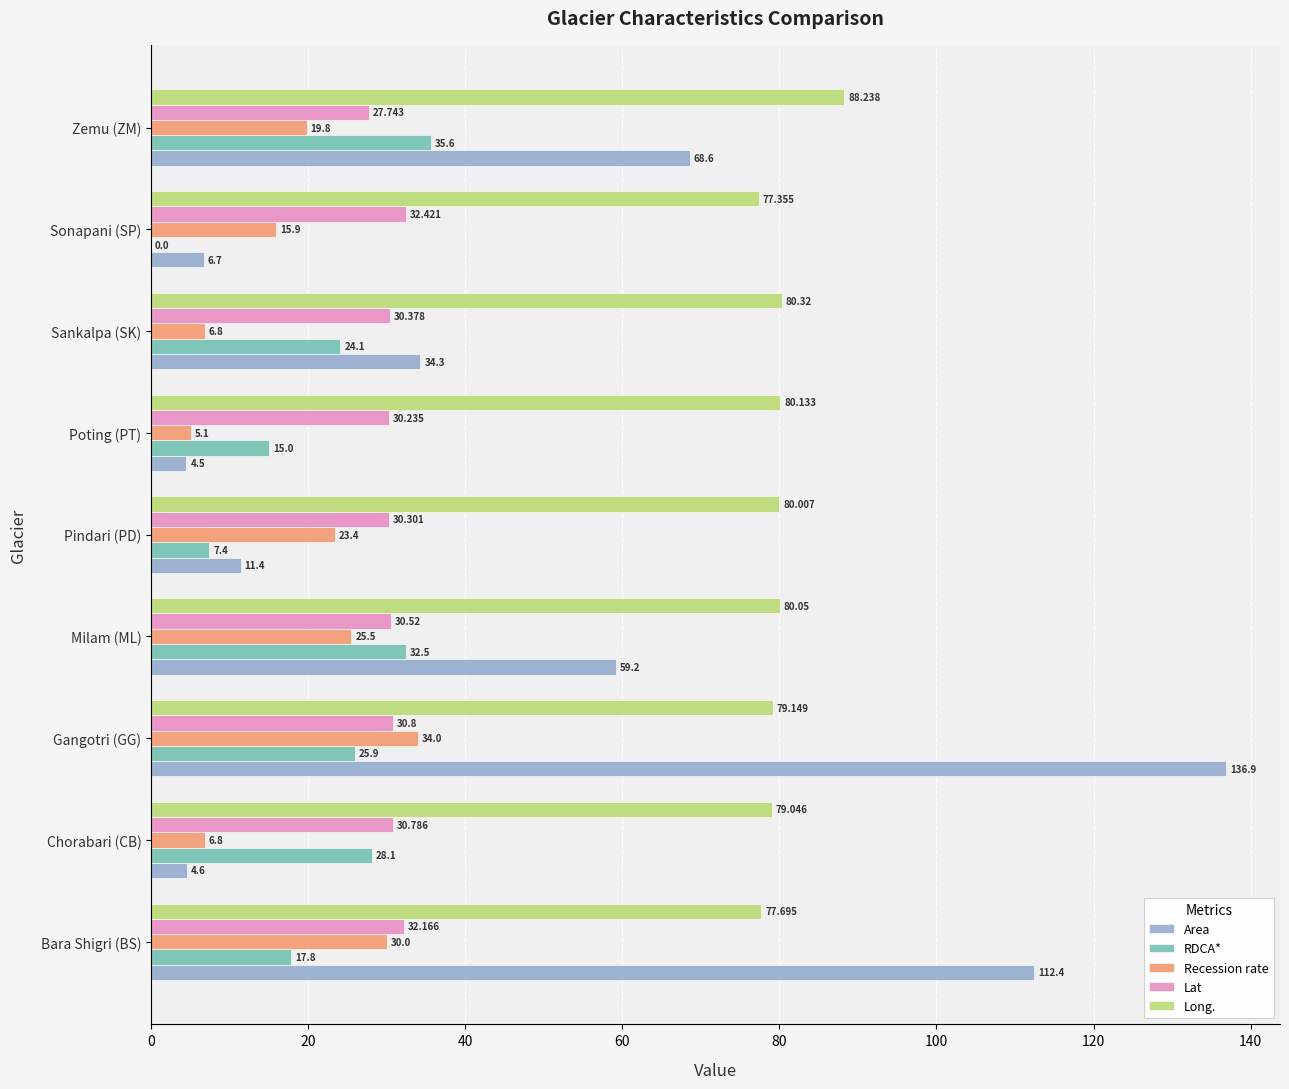

Is the value of RDCA* at Milam (ML) greater than the value of Area at Bara Shigri (BS)?

No